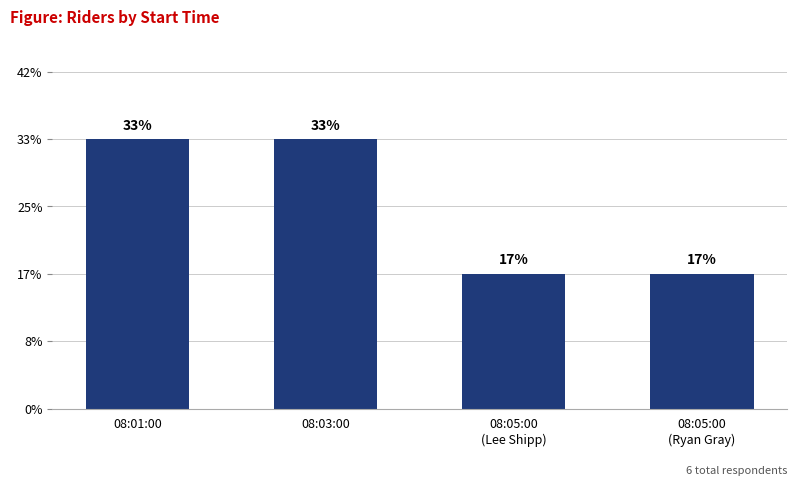

Are the bars horizontal?

No